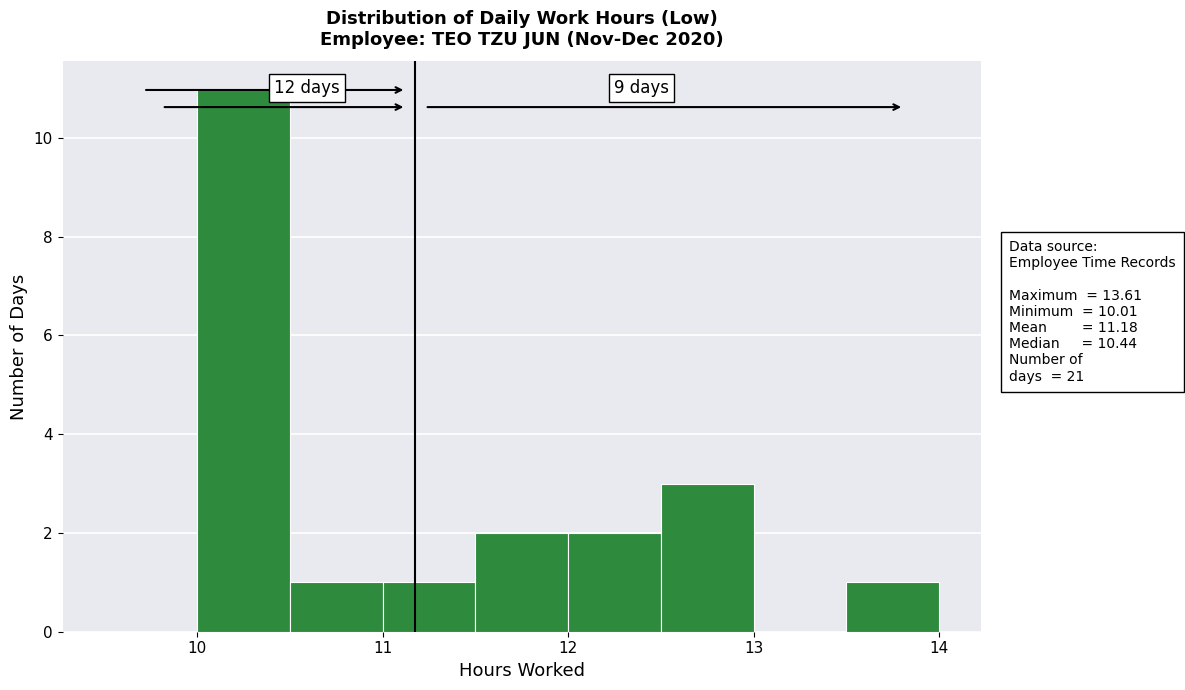

Over which range of the x-axis is the bar tallest?

10.0 to 10.5